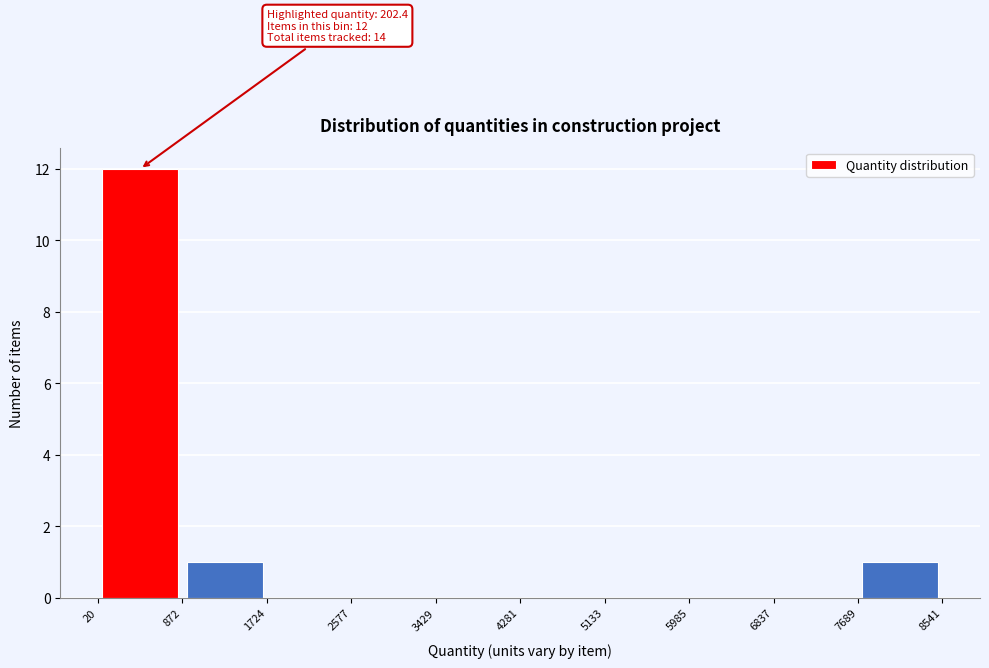

Over which range of the x-axis is the bar tallest?

20 to 872